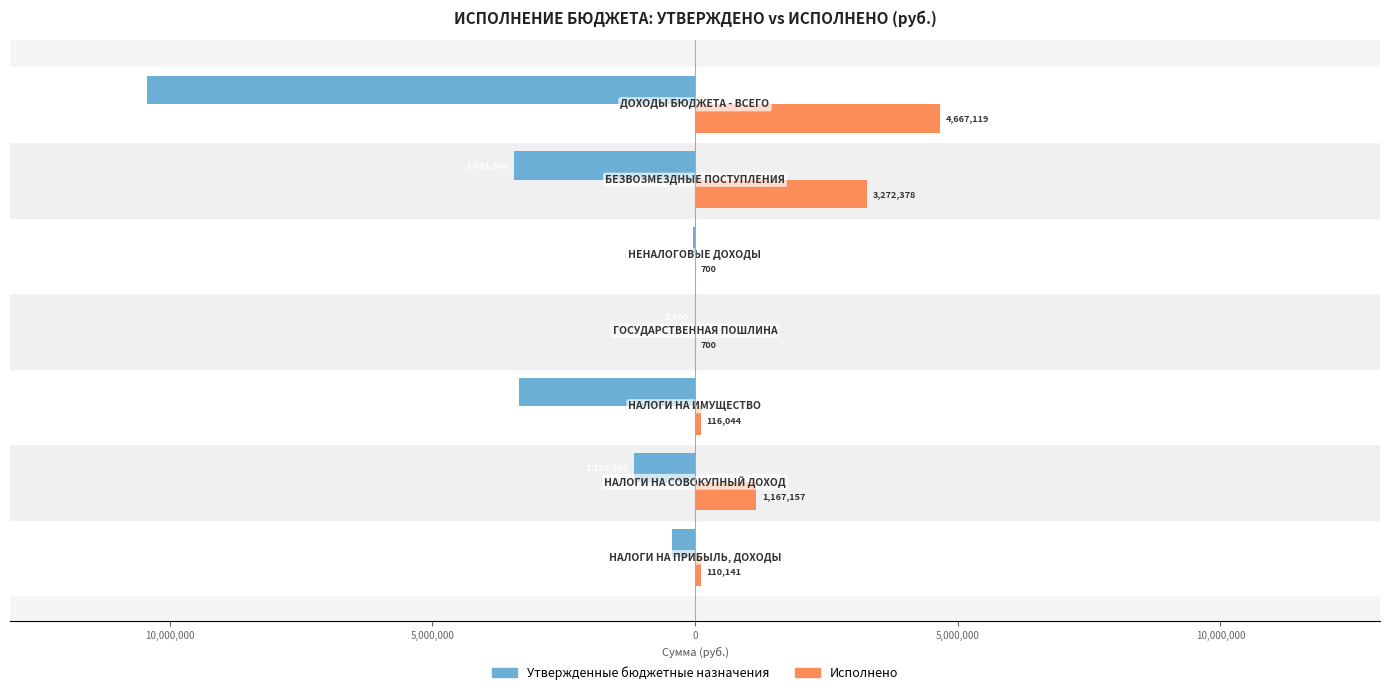

Which series has the largest range (max minus min)?

Утвержденные бюджетные назначения